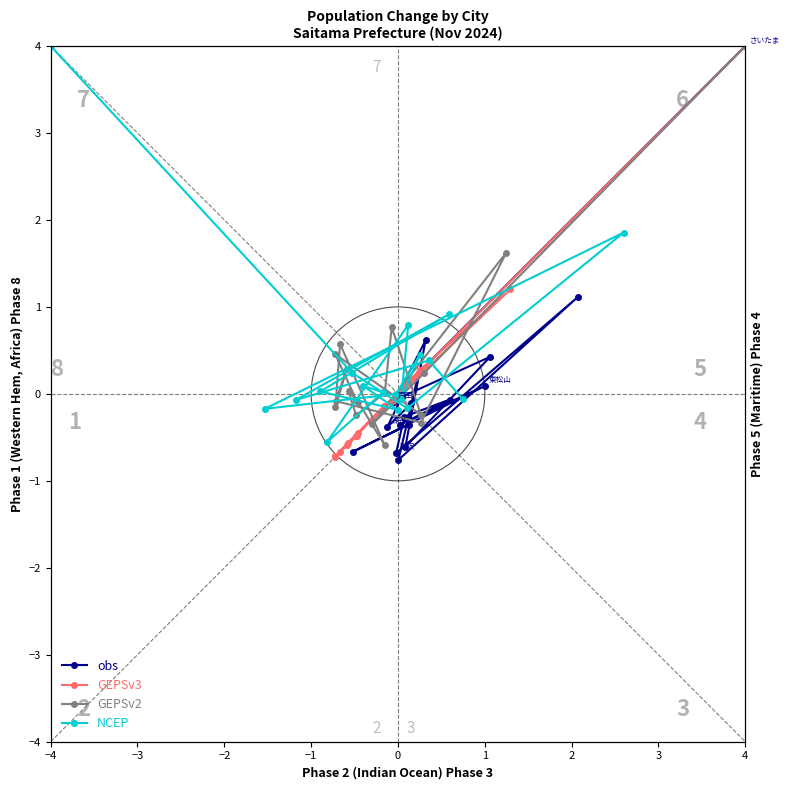

Which series has the widest spread of values?

obs